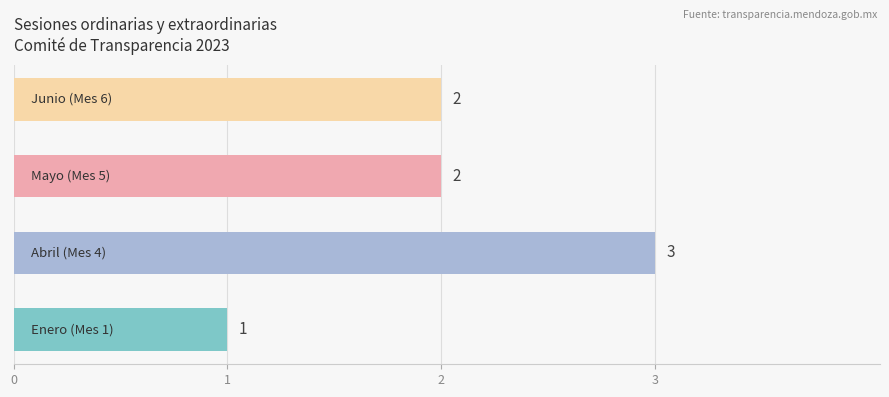

How many values are between 2 and 3?

3